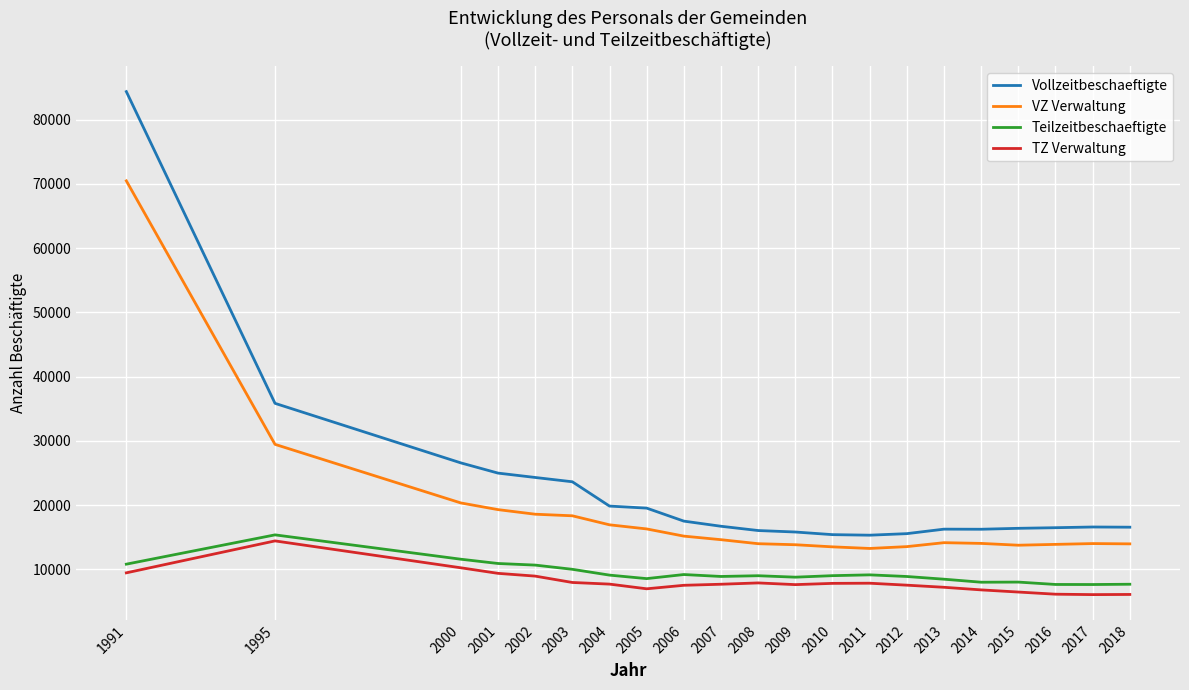

At how many categories does at least one series exceed 18395?

8